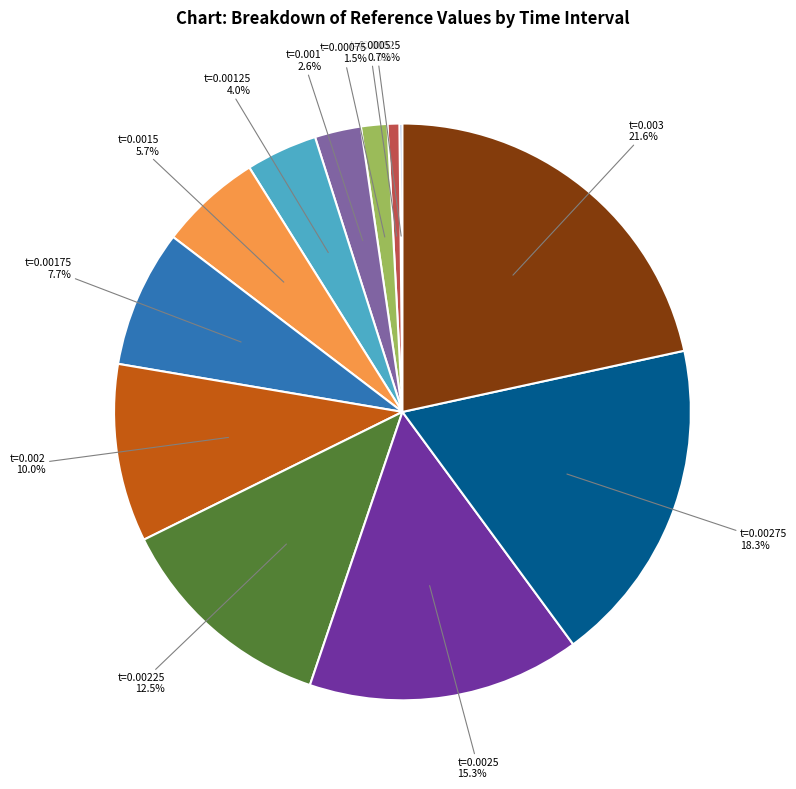

What is the total percentage of t=0.0005 and t=0.00175?

8.4%